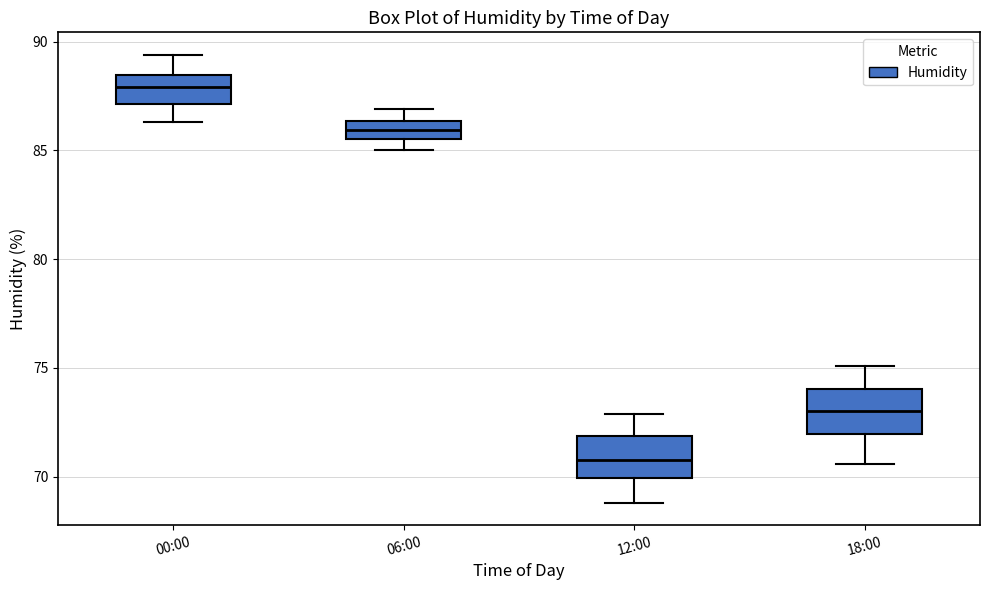

Which box has the highest median line?

00:00